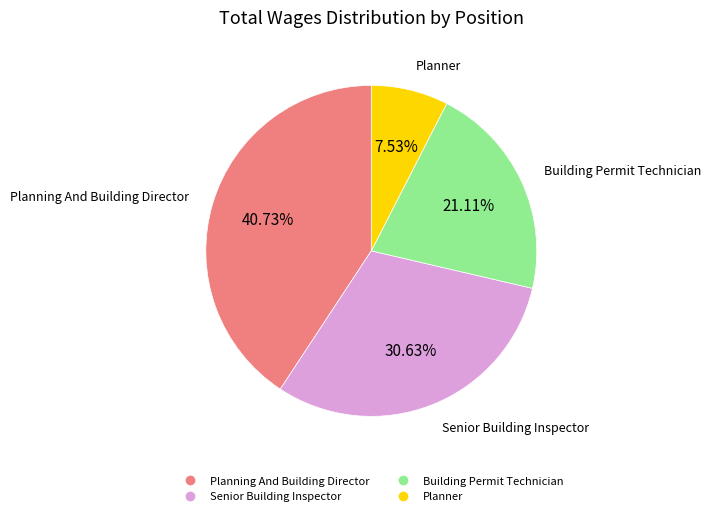

Which has a higher value, Senior Building Inspector or Planning And Building Director?

Planning And Building Director